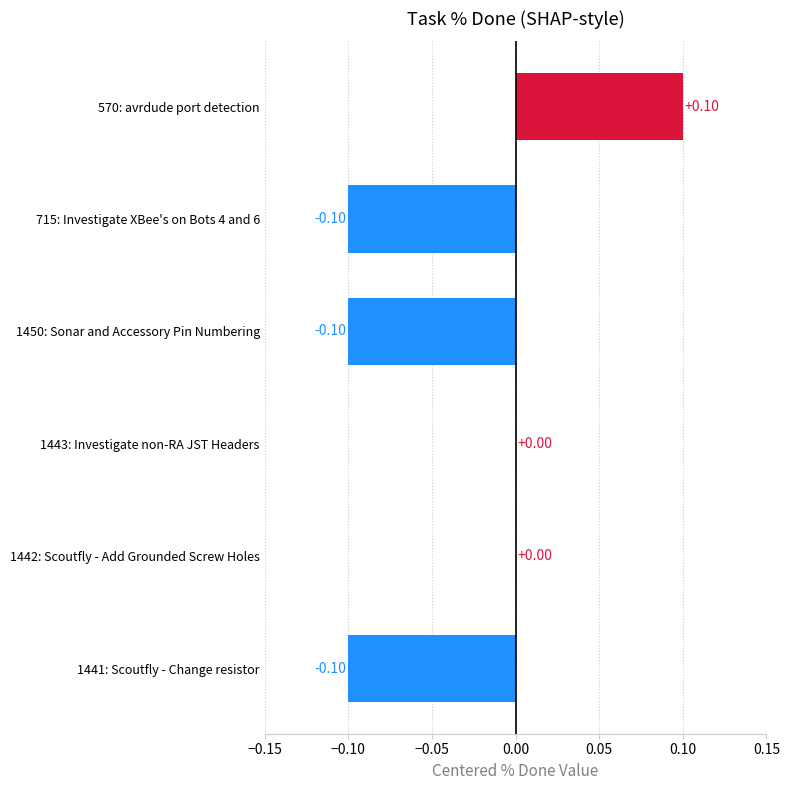

What is the change in value from 715: Investigate XBee's on Bots 4 and 6 to 1442: Scoutfly - Add Grounded Screw Holes?

+0.1